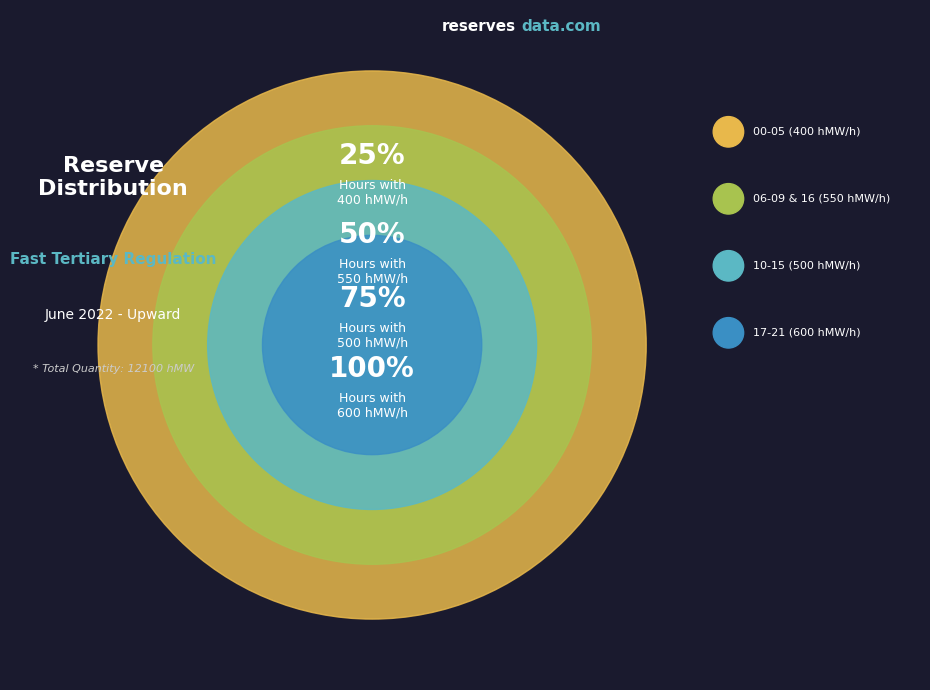

To the nearest percent, what is the combined percentage of 10-15 (500 hMW/h) and 06-09 & 16 (550 hMW/h)?

51%